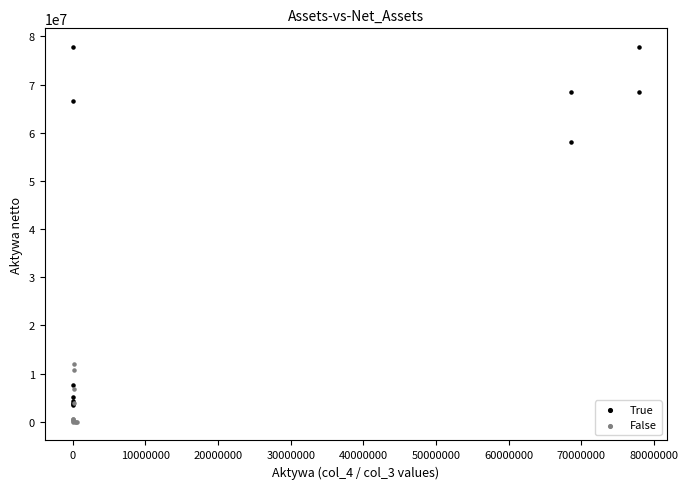

Which series reaches the maximum Y coordinate?

True